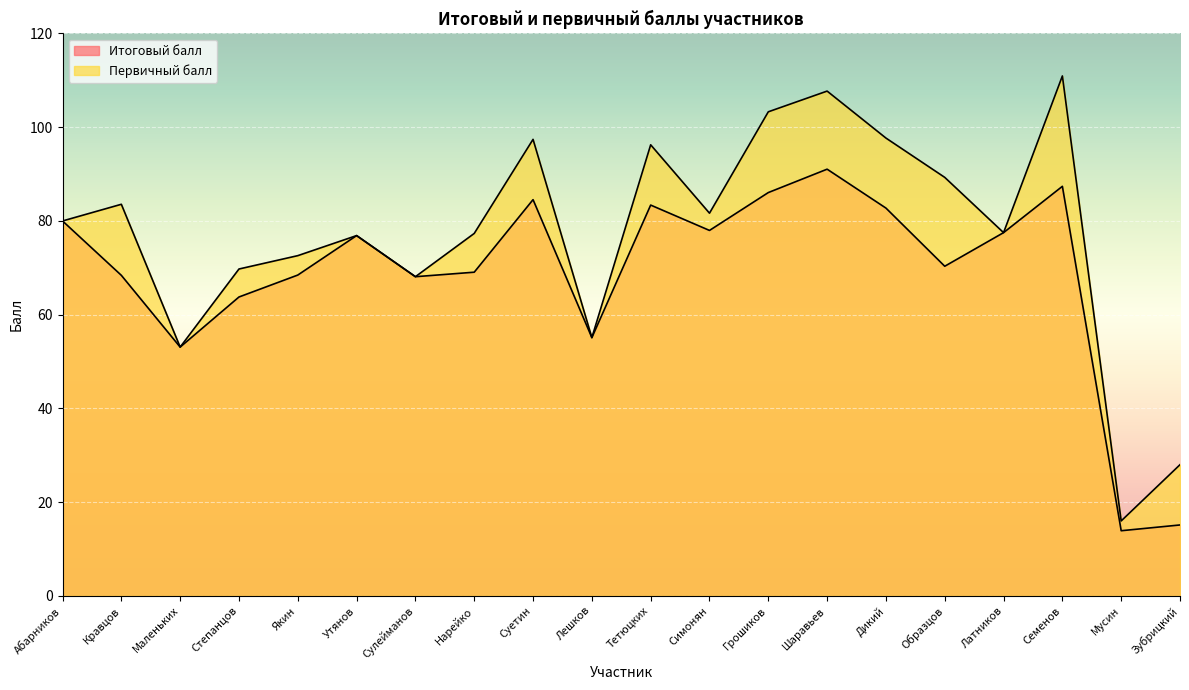

True or false: Первичный балл and Итоговый балл cross at least once.

False